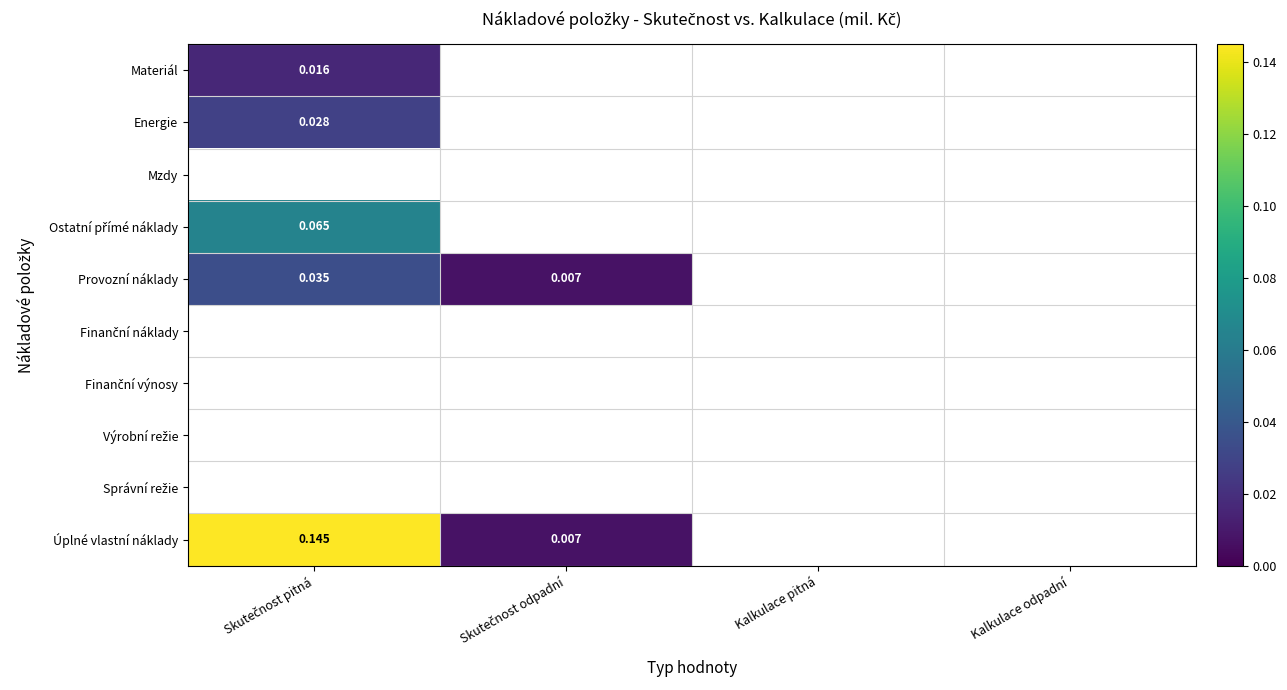

How many data points does each series have?

4